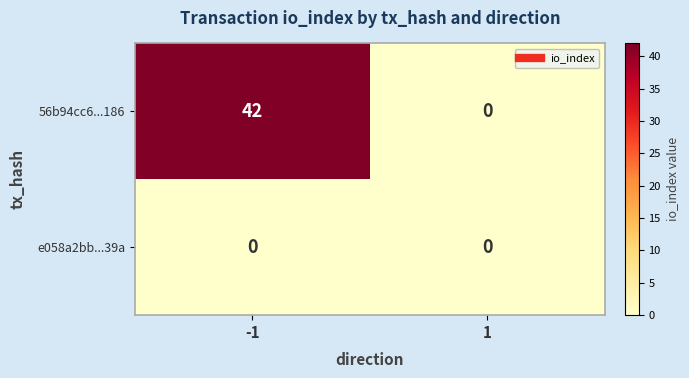

At which category is the sum across all series the highest?

-1